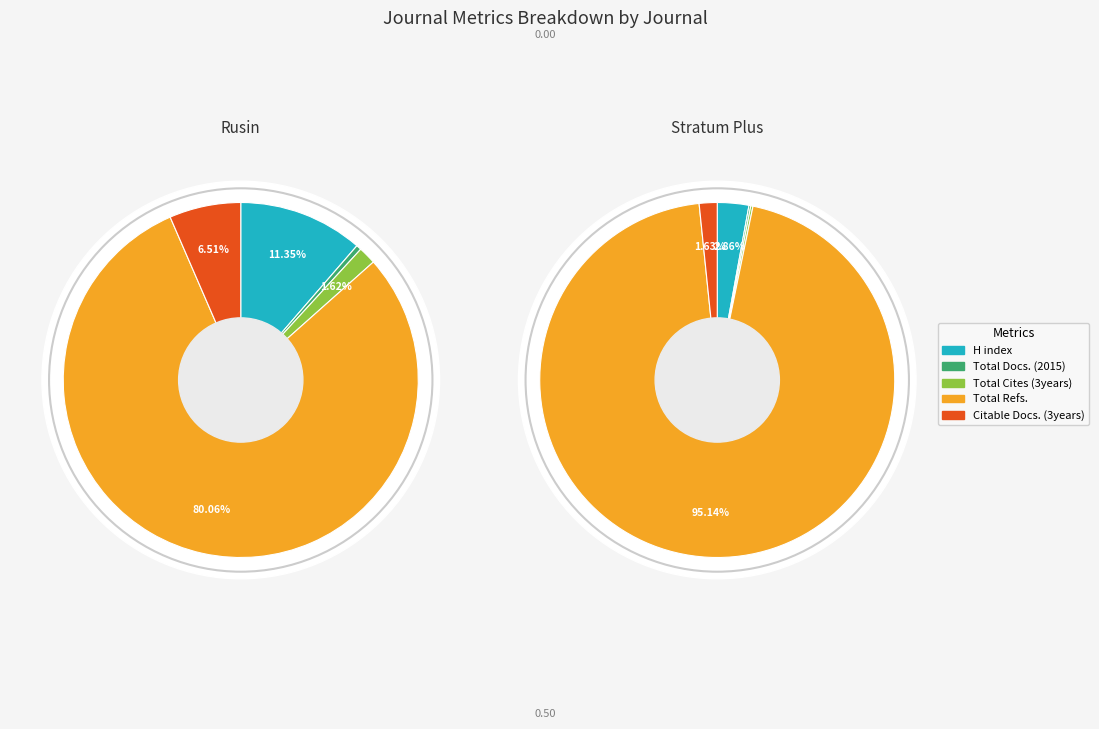

Rank the series at Stratum Plus from lowest to highest value.

Total Docs. (2015), Total Cites (3years), Citable Docs. (3years), H index, Total Refs.